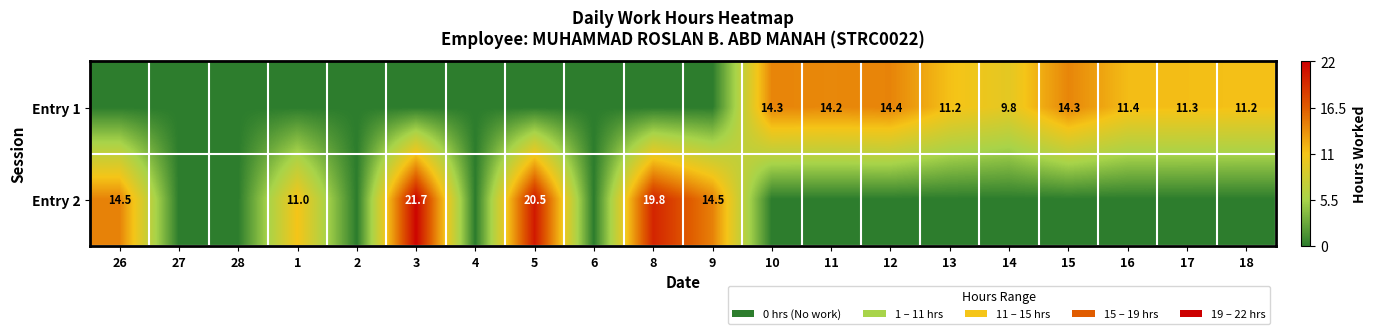

The Entry 2 series shows 19.9 at 26. True or false?

False